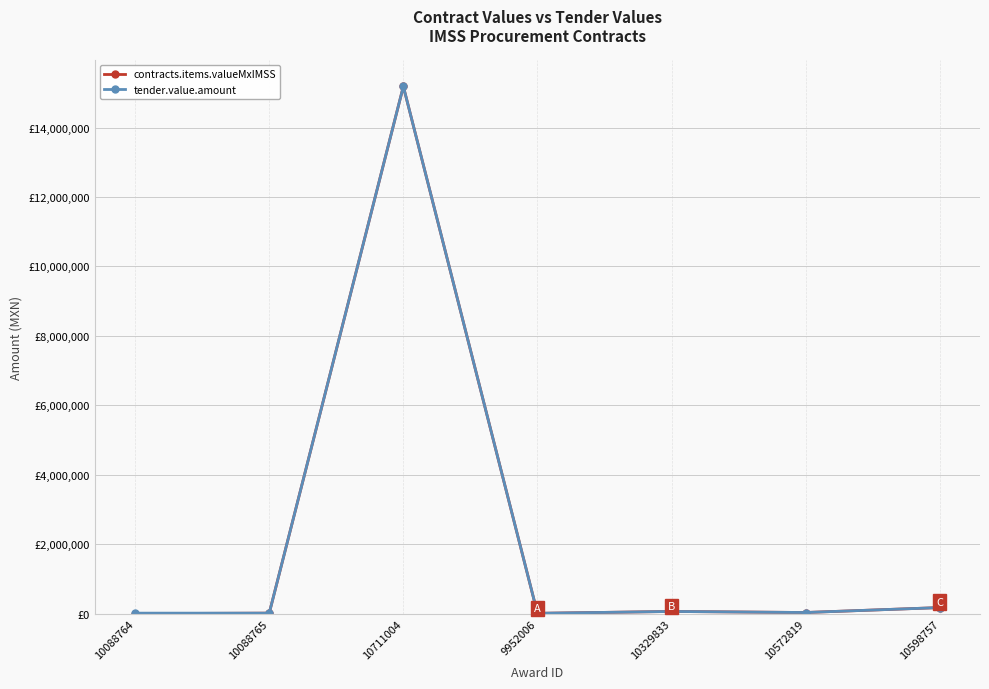

Reading right to left, extract all data points from this chart.

contracts.items.valueMxIMSS: 10598757=176041.6	10572819=33955.5	10329833=64065.8	9952006=10792.6	10711004=15185326.8	10088765=15728.8	10088764=1985.3
tender.value.amount: 10598757=176041.6	10572819=33955.5	10329833=64065.8	9952006=10792.6	10711004=15185326.8	10088765=15728.8	10088764=15728.8